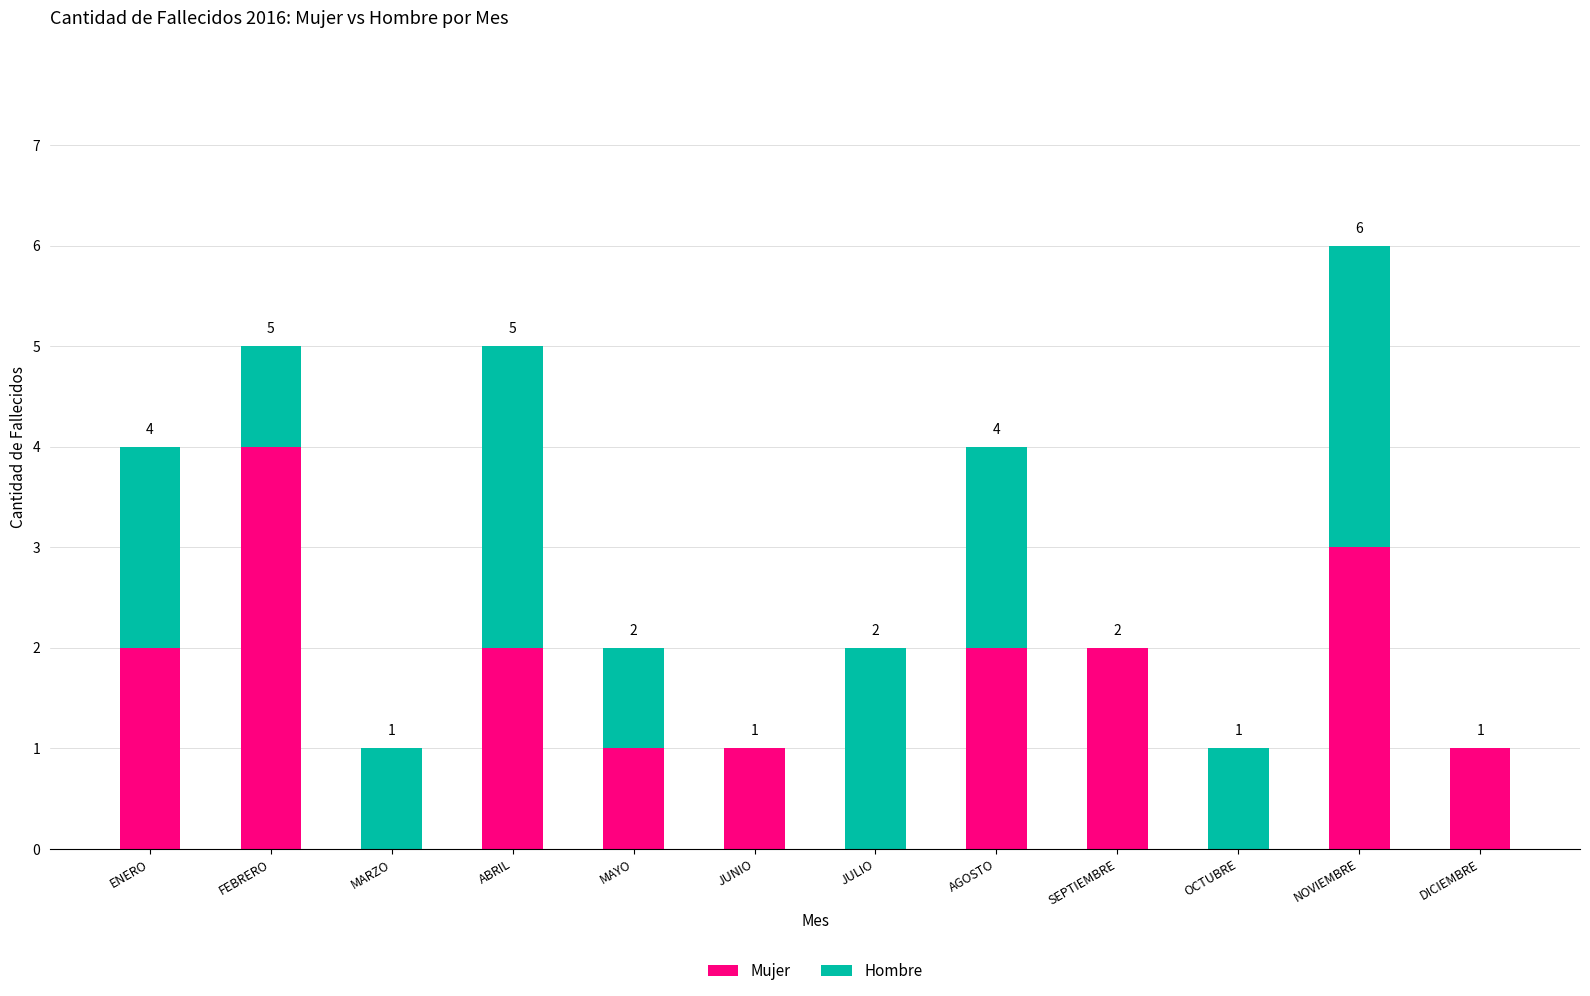

At which category is the sum across all series the highest?

NOVIEMBRE